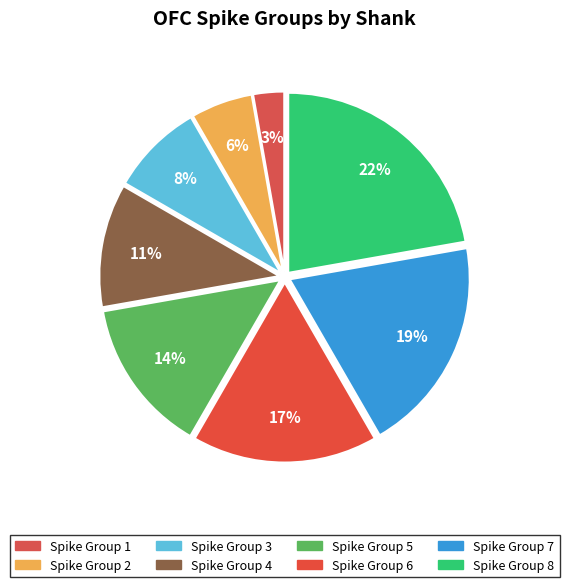

Count the number of slices in the pie.

8